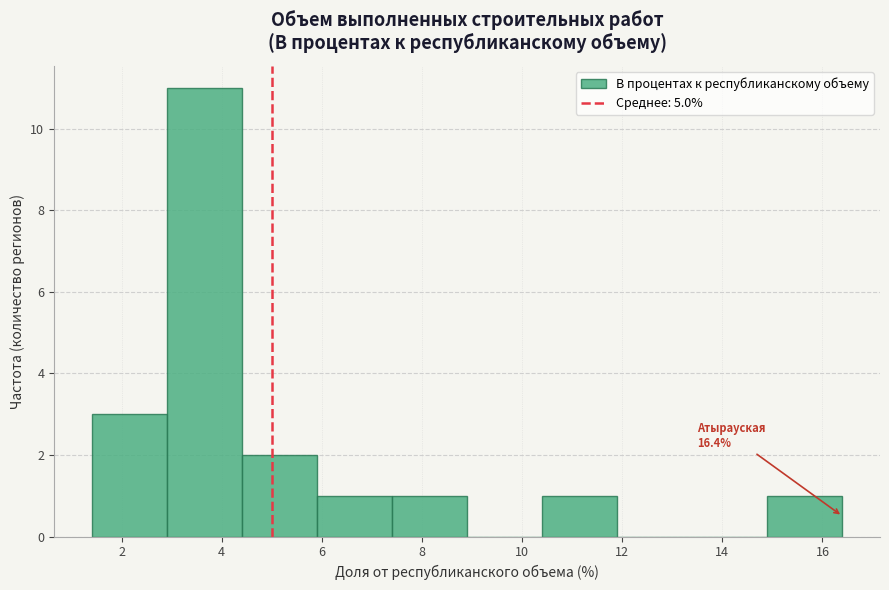

Which range on the x-axis has the tallest bar?

2.9 to 4.4